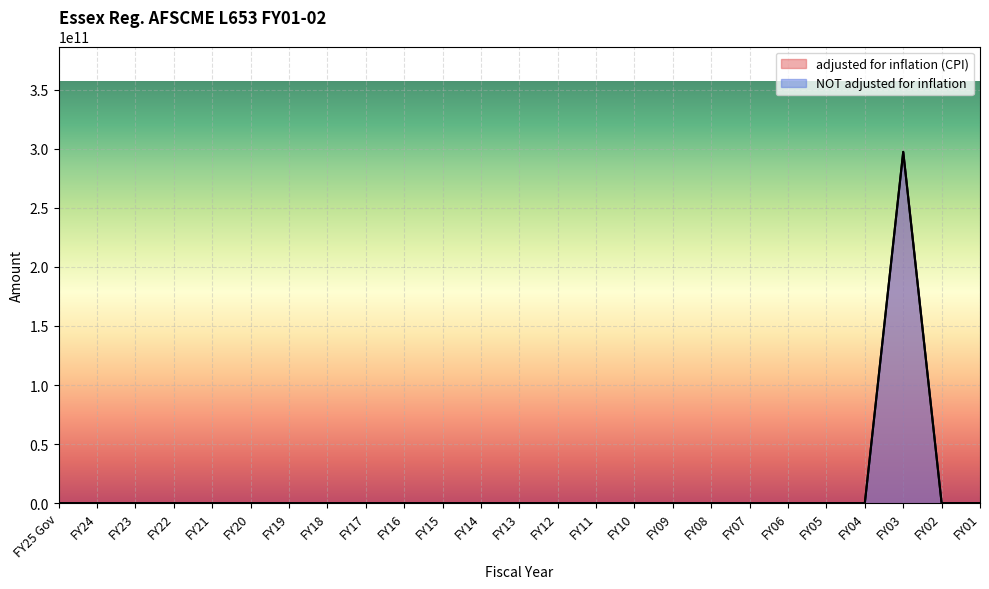

Reading left to right, what are all the values shown in this chart?

adjusted for inflation (CPI): FY25 Gov=0	FY24=0	FY23=0	FY22=0	FY21=0	FY20=0	FY19=0	FY18=0	FY17=0	FY16=0	FY15=0	FY14=0	FY13=0	FY12=0	FY11=0	FY10=0	FY09=0	FY08=0	FY07=0	FY06=0	FY05=0	FY04=0	FY03=297351175000	FY02=0	FY01=0
NOT adjusted for inflation: FY25 Gov=0	FY24=0	FY23=0	FY22=0	FY21=0	FY20=0	FY19=0	FY18=0	FY17=0	FY16=0	FY15=0	FY14=0	FY13=0	FY12=0	FY11=0	FY10=0	FY09=0	FY08=0	FY07=0	FY06=0	FY05=0	FY04=0	FY03=297351175000	FY02=0	FY01=0